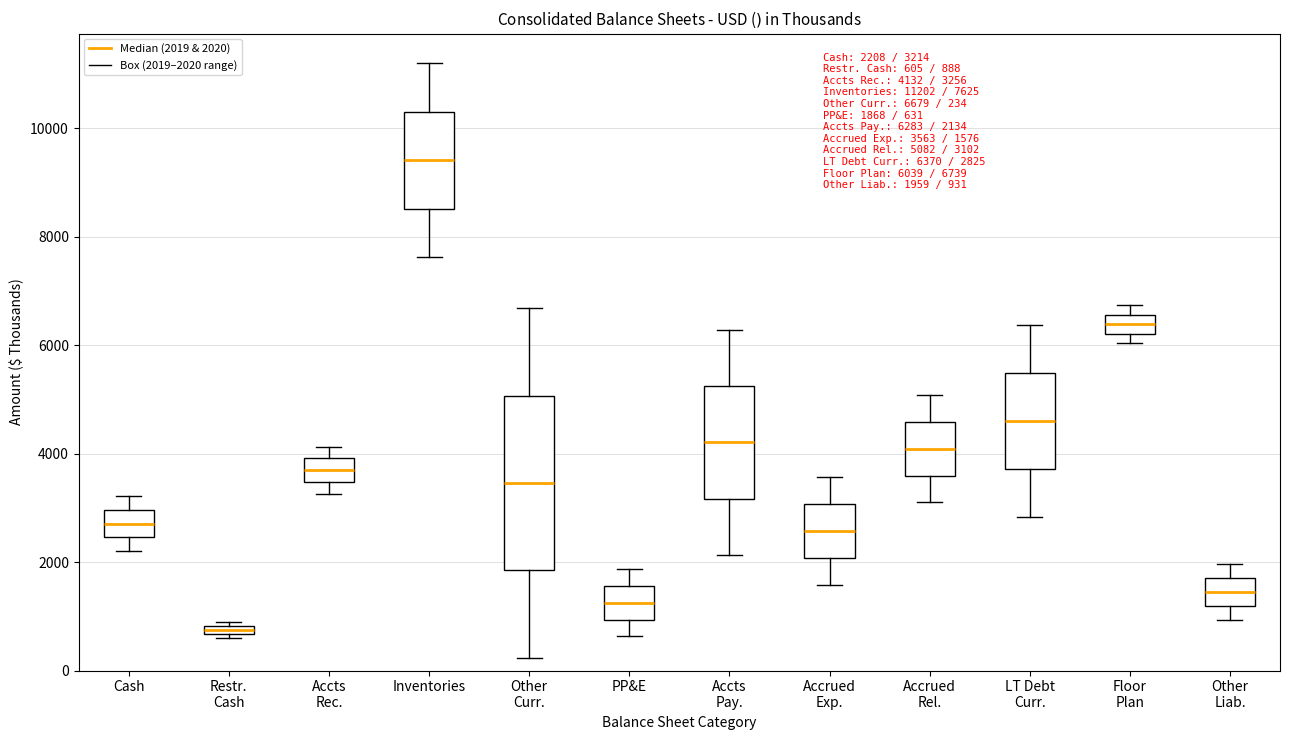

Which box's median line is the lowest?

Restr. Cash